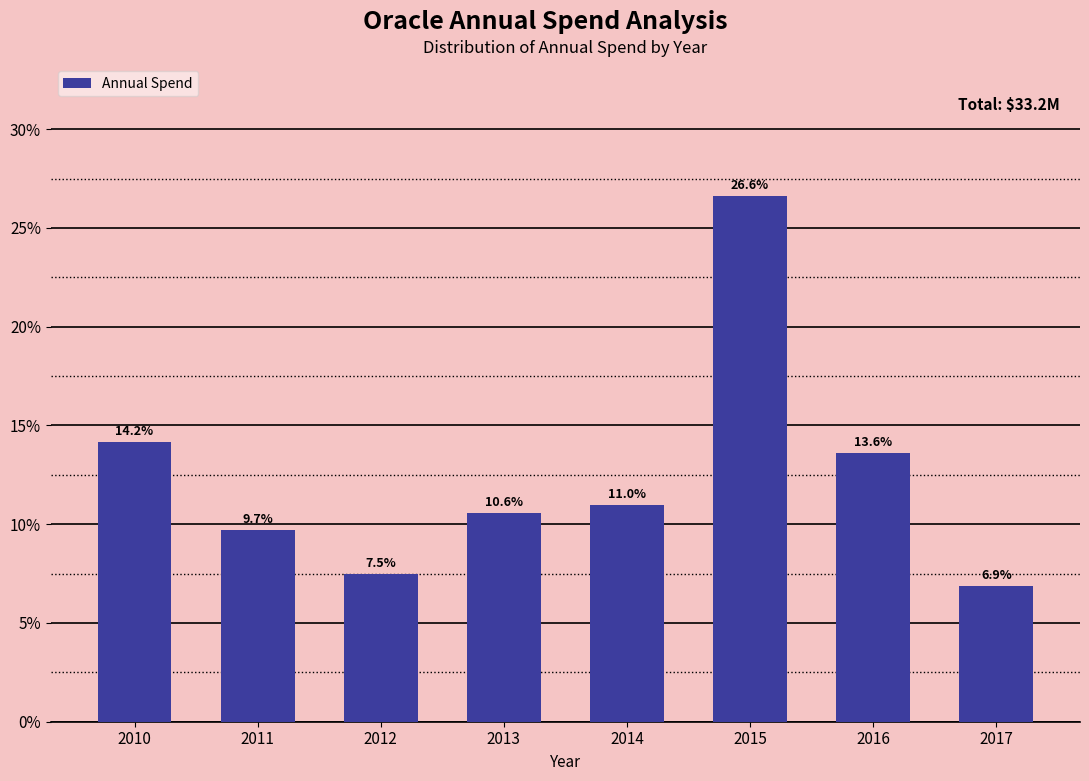

Reading left to right, transcribe all the data shown in this chart.

2010=14.2	2011=9.7	2012=7.5	2013=10.6	2014=11.0	2015=26.6	2016=13.6	2017=6.9